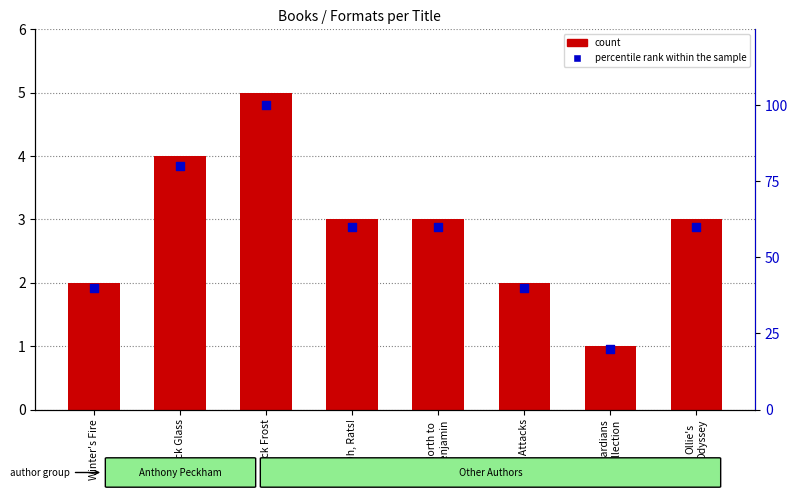

Which series reaches the maximum Y coordinate?

percentile rank within the sample